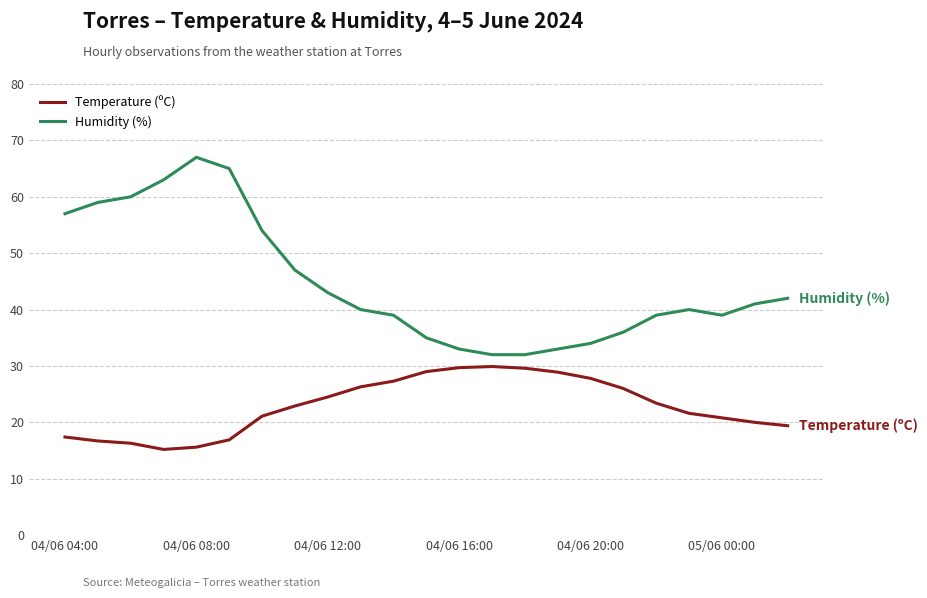

List the series in order of their peak value, lowest first.

Temperature (ºC), Humidity (%)